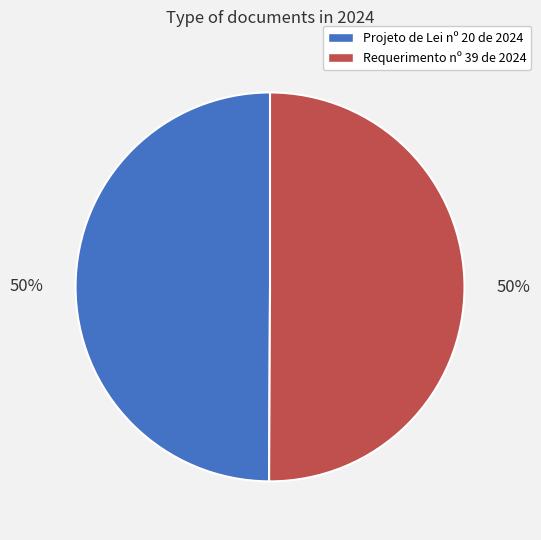

Count the number of slices in the pie.

2